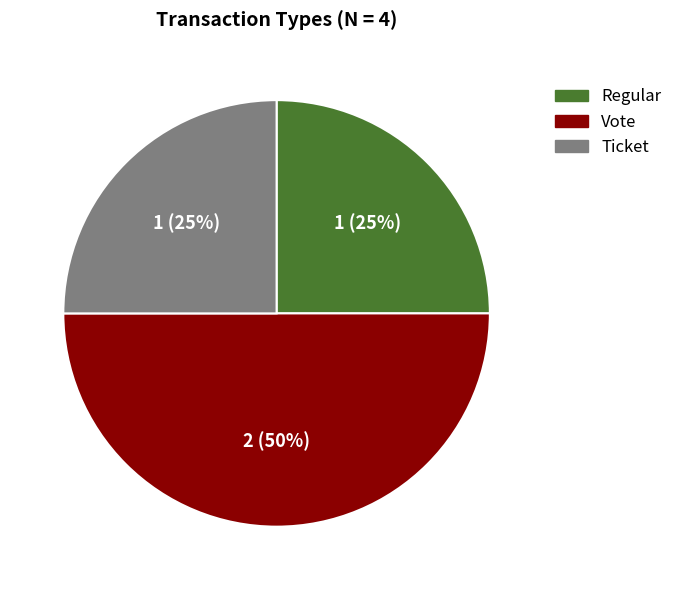

The Vote slice represents 1% of the pie. True or false?

False